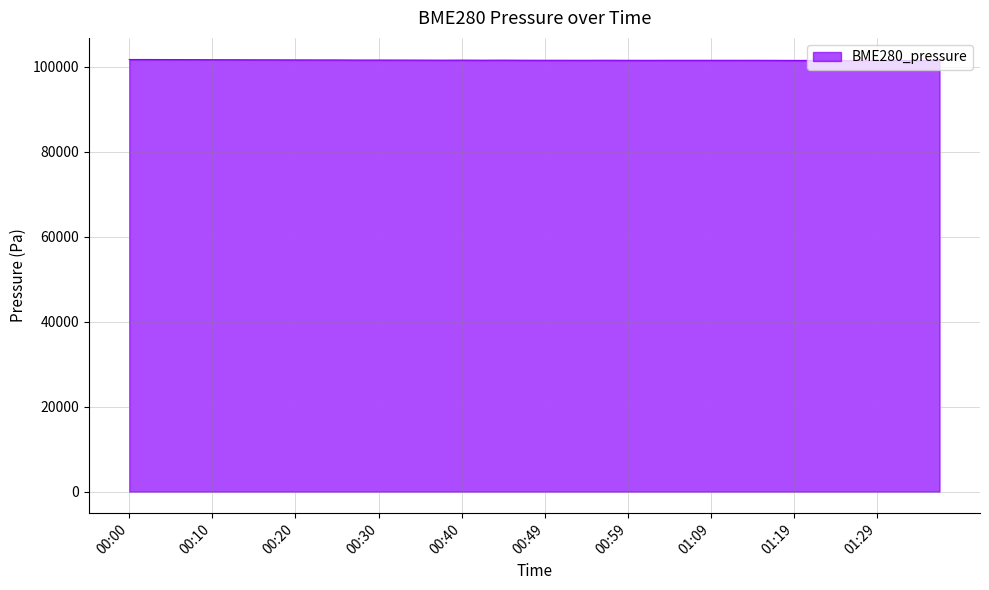

What is the smallest value displayed?

101426.5